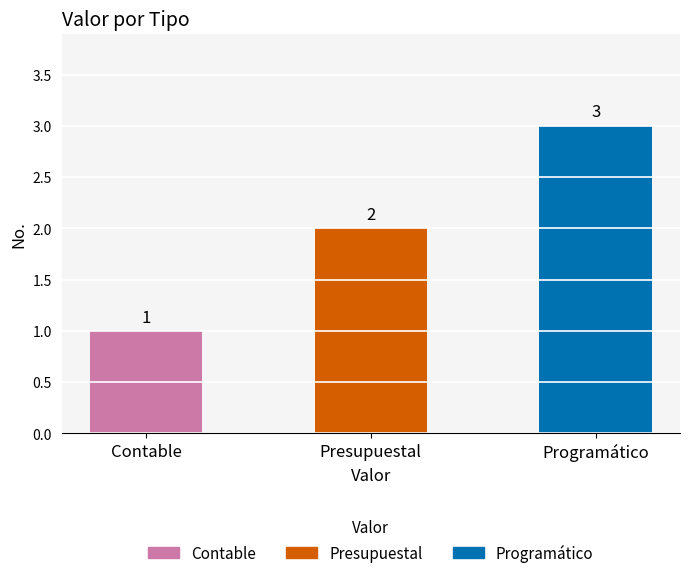

Does the chart contain any negative values?

No